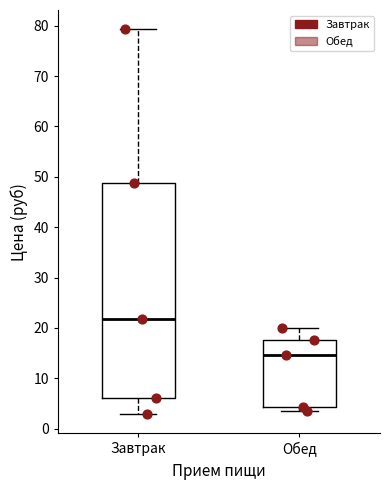

Which box has the lowest median line?

Обед